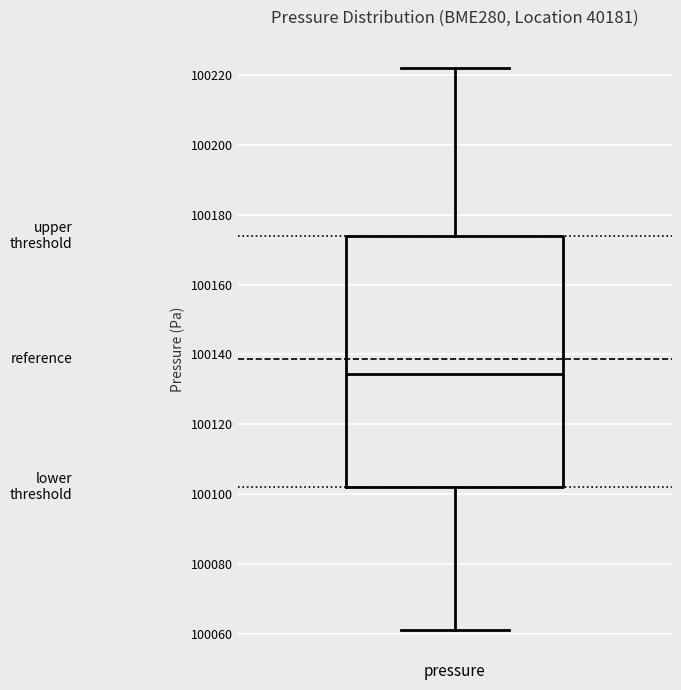

Where is the lower edge of the box for pressure on the y-axis? The values are not printed on the chart, so give them approximately, as read against the axis.

100102